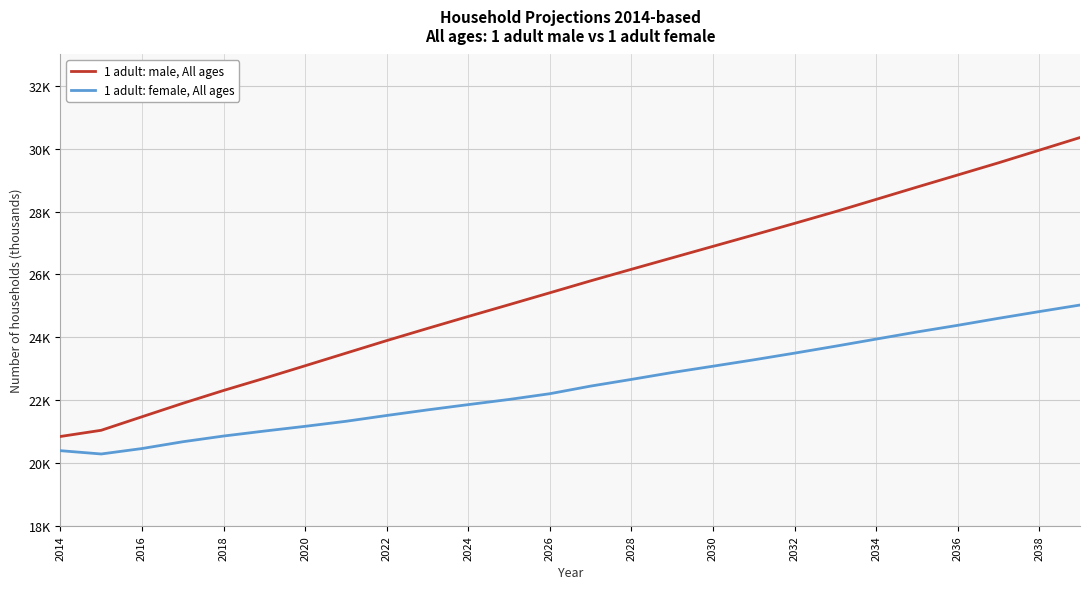

Rank the series by their maximum value, from lowest to highest.

1 adult: female, All ages, 1 adult: male, All ages